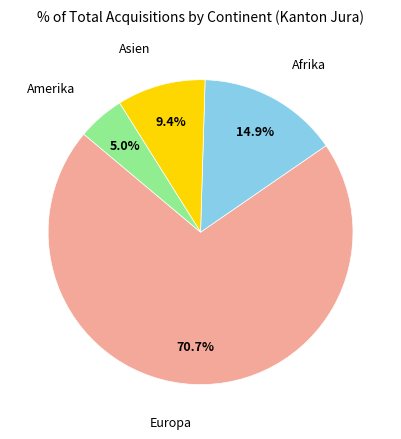

Is there any slice that represents more than half of the pie?

Yes